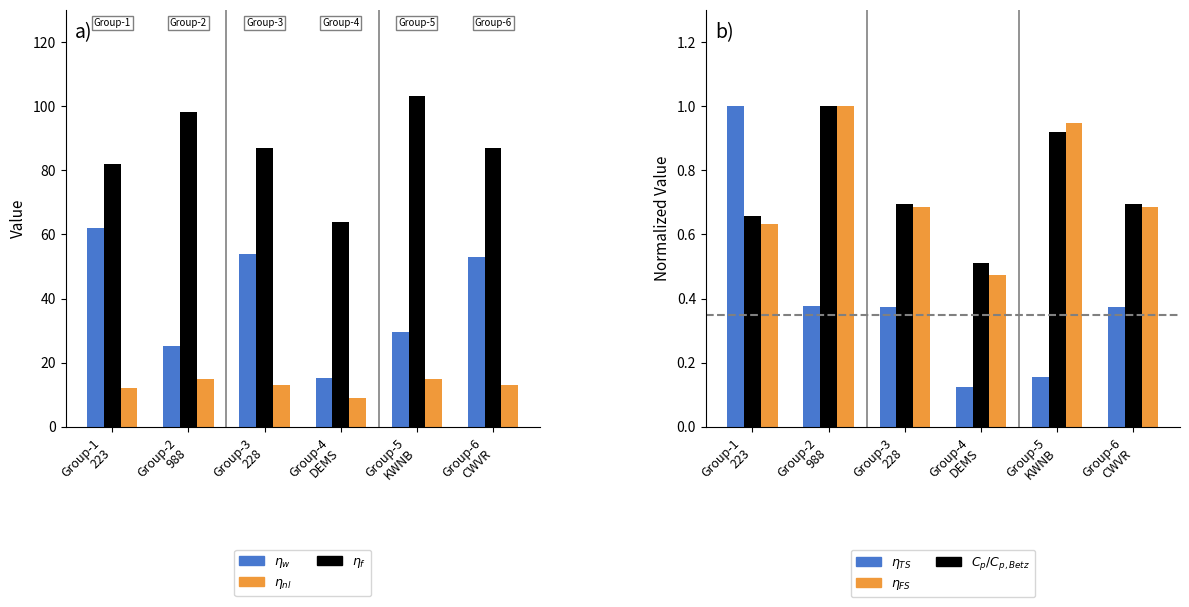

Count the number of categories in the chart.

6